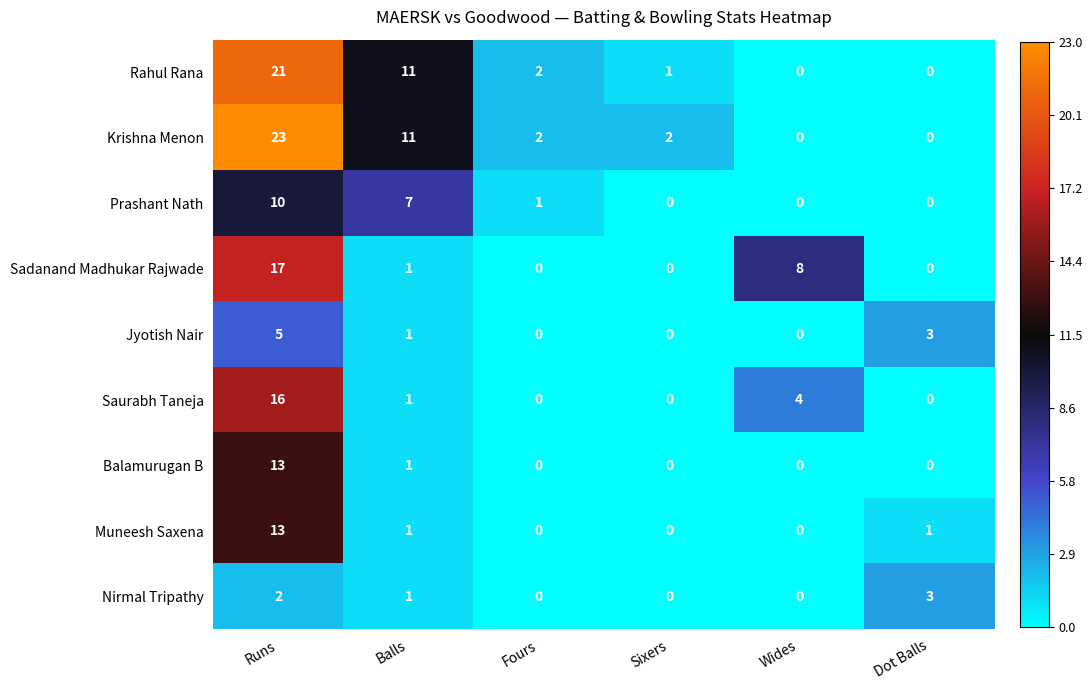

Where is Saurabh Taneja nearest to the value 8?

Wides